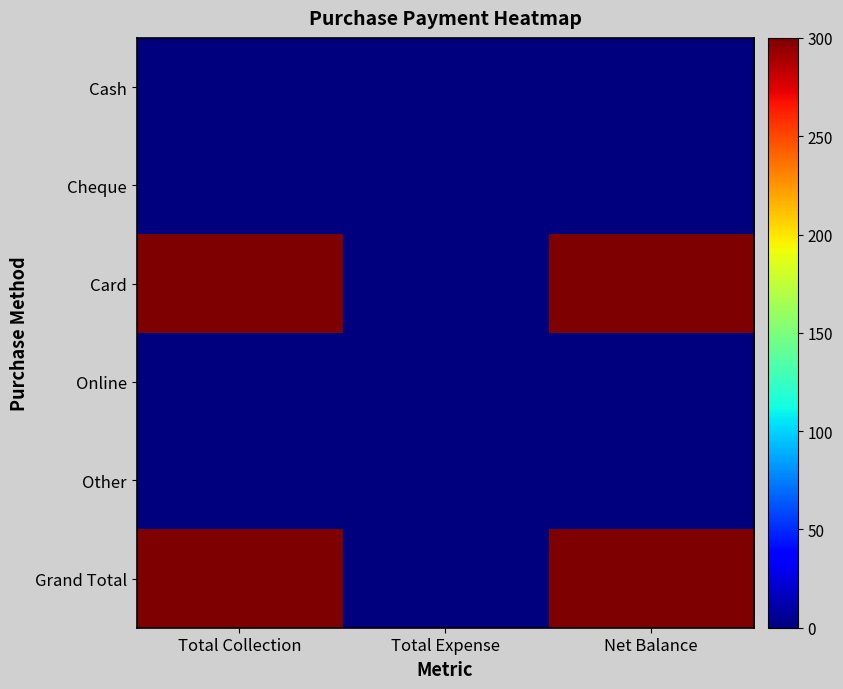

Reading right to left, transcribe all the data shown in this chart.

Cash: Net Balance=0	Total Expense=0	Total Collection=0
Cheque: Net Balance=0	Total Expense=0	Total Collection=0
Card: Net Balance=300	Total Expense=0	Total Collection=300
Online: Net Balance=0	Total Expense=0	Total Collection=0
Other: Net Balance=0	Total Expense=0	Total Collection=0
Grand Total: Net Balance=300	Total Expense=0	Total Collection=300